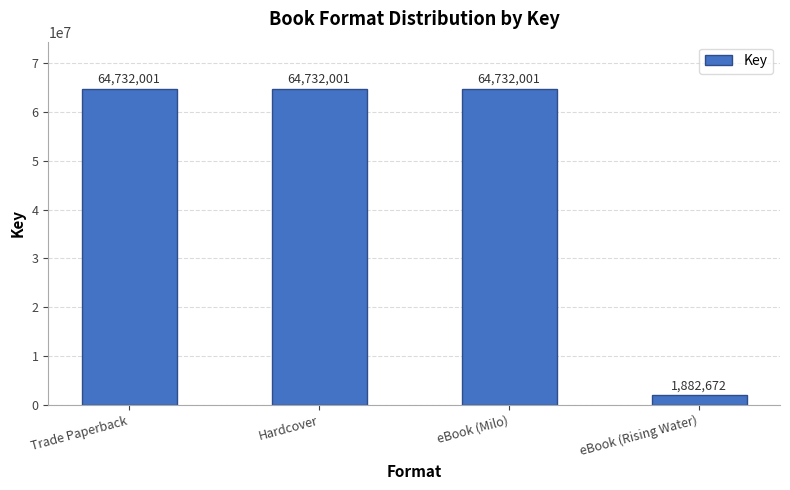

At which category does the chart reach its minimum across all series?

eBook (Rising Water)